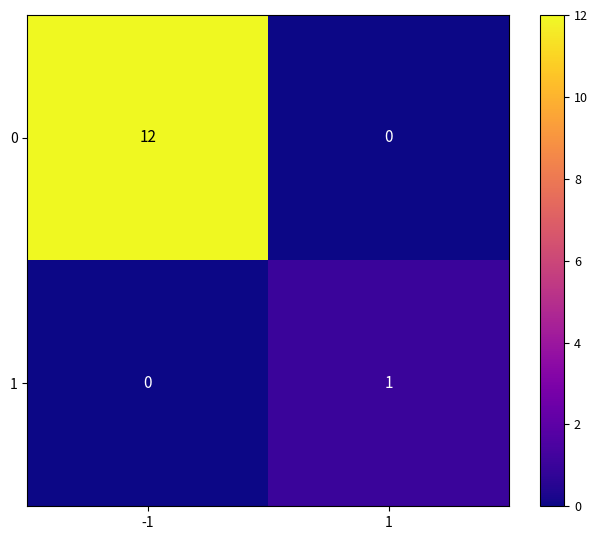

What is the maximum value for 0?

12